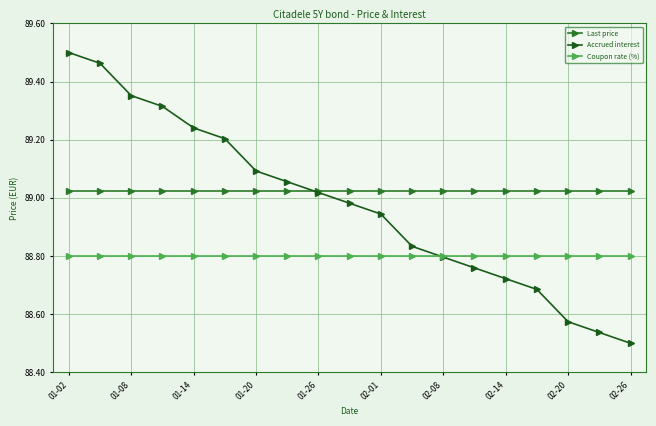

How many data points does each series have?

19